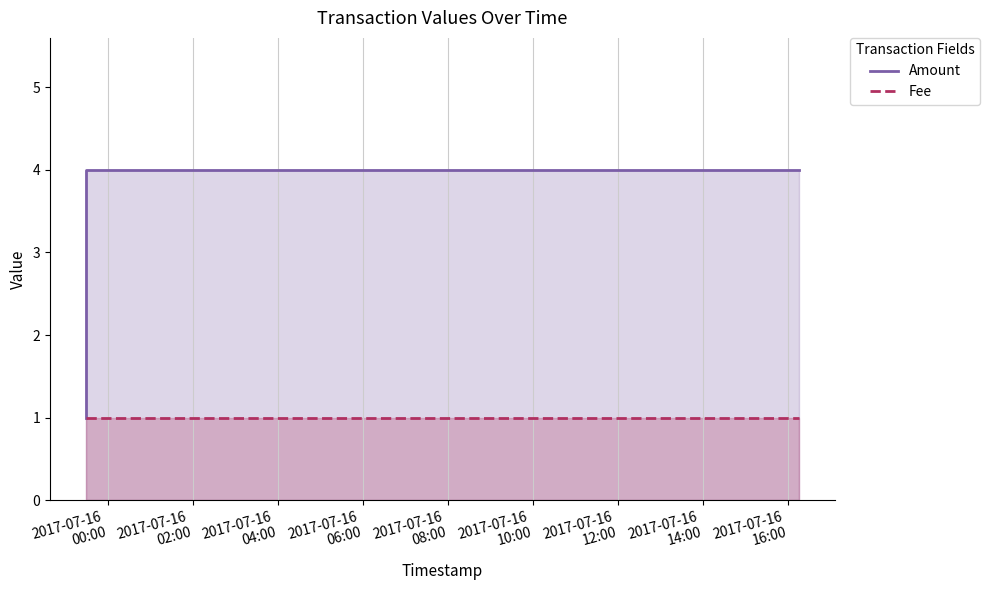

Does the chart display data point markers on the line(s)?

No